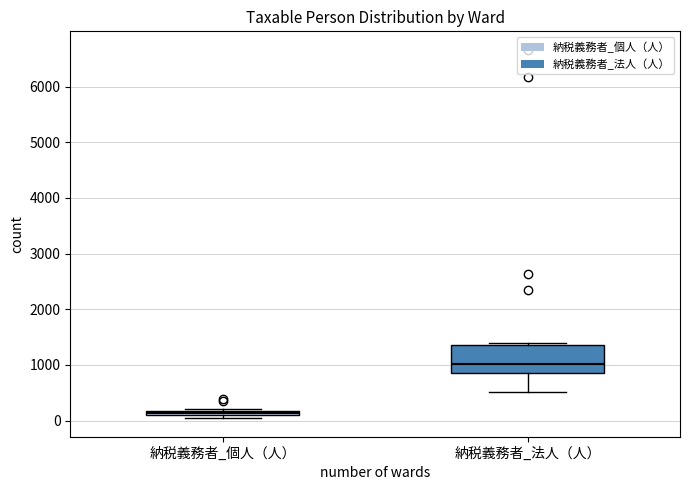

Which box's median line is the lowest?

納税義務者_個人（人）